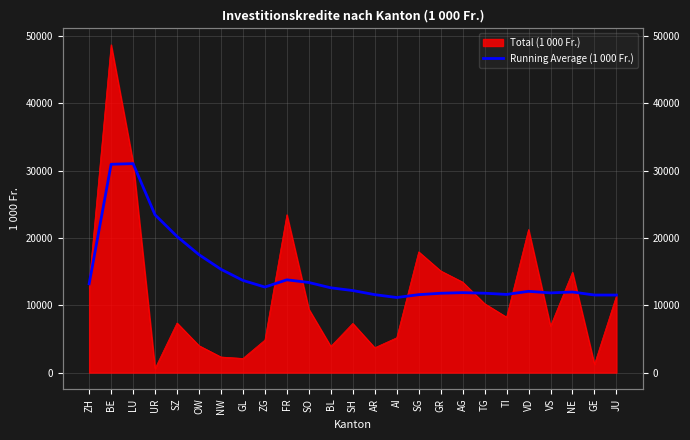

True or false: the data shows 3704.6 at SO.

False